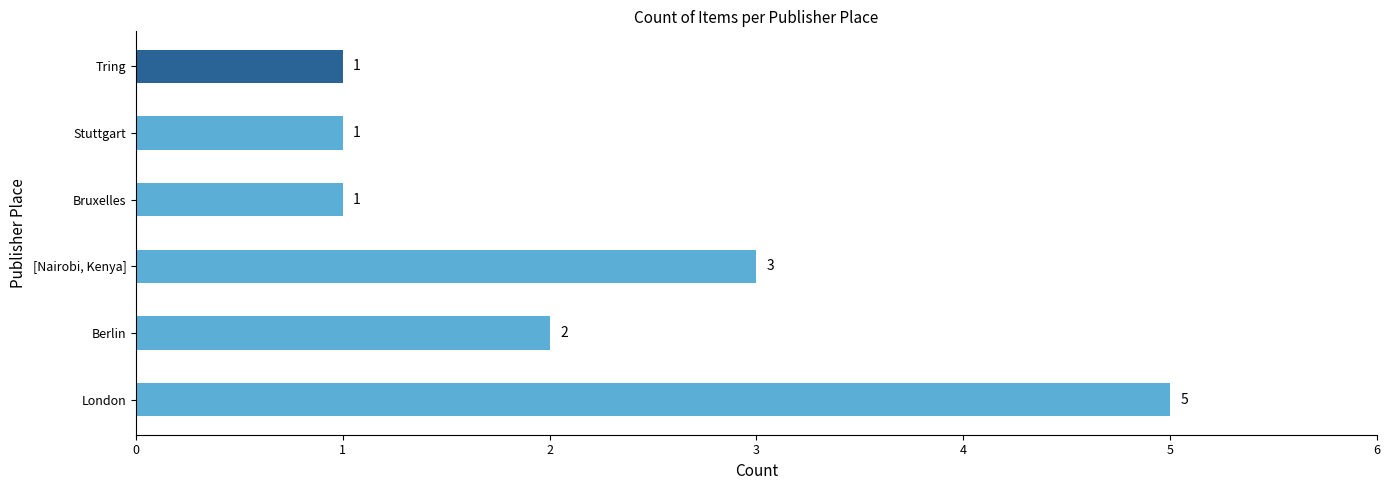

What is the change in value from London to Berlin?

-3